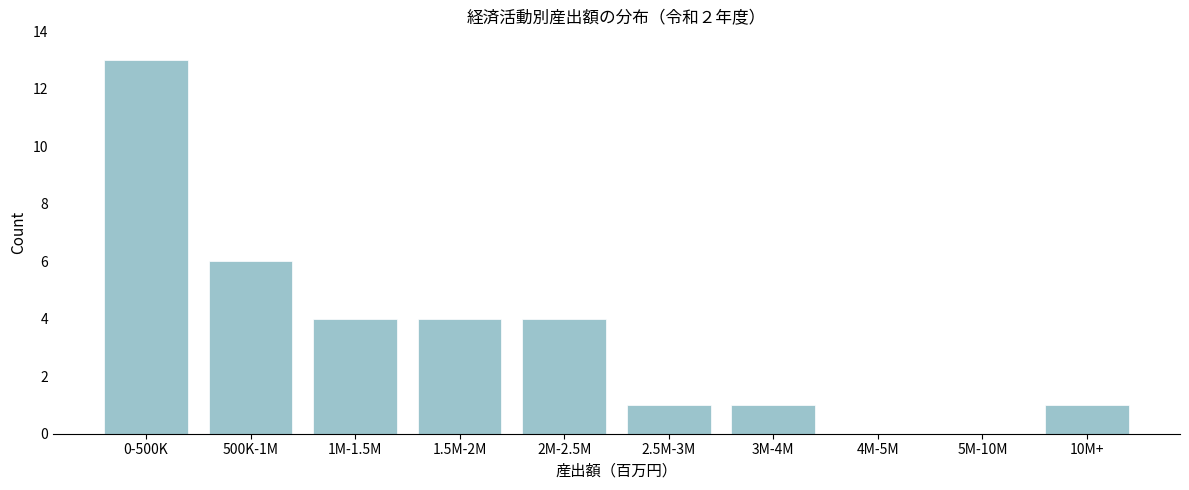

Reading right to left, list all the values displayed in this chart.

10M+=1	5M-10M=0	4M-5M=0	3M-4M=1	2.5M-3M=1	2M-2.5M=4	1.5M-2M=4	1M-1.5M=4	500K-1M=6	0-500K=13